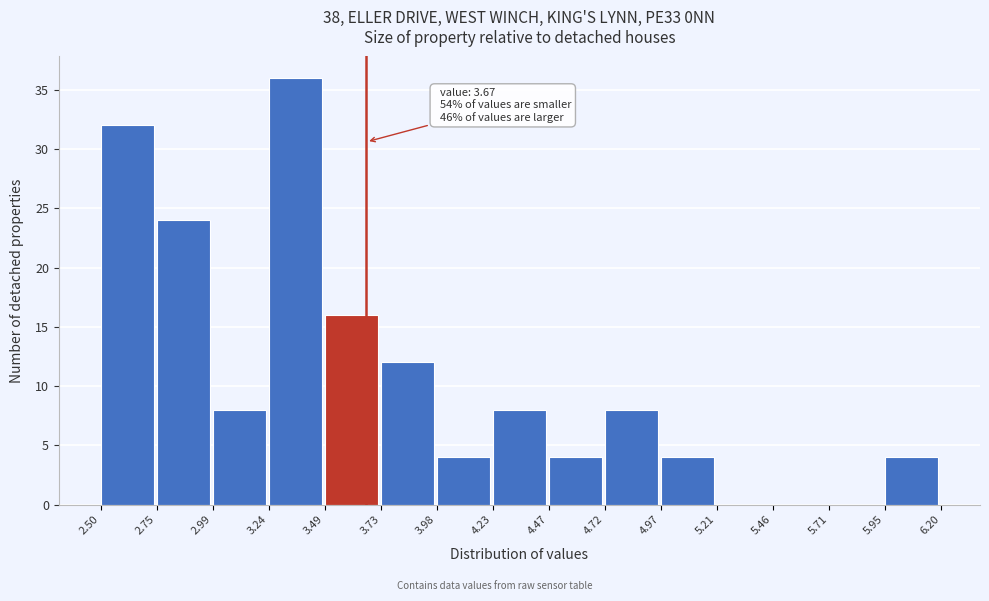

Over which range of the x-axis is the bar tallest?

3.24 to 3.49